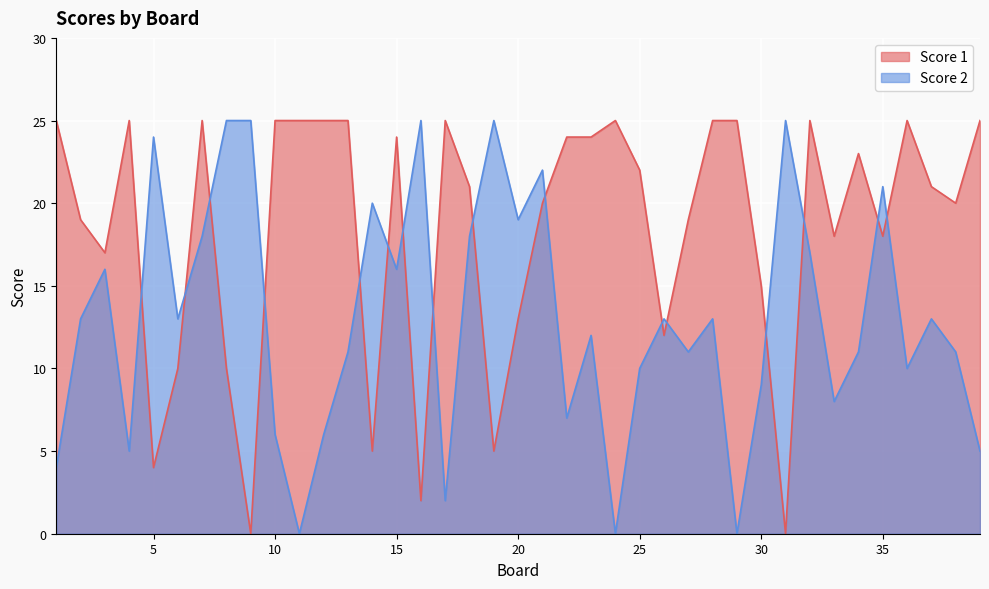

At which category does Score 2 reach its first local valley?

4